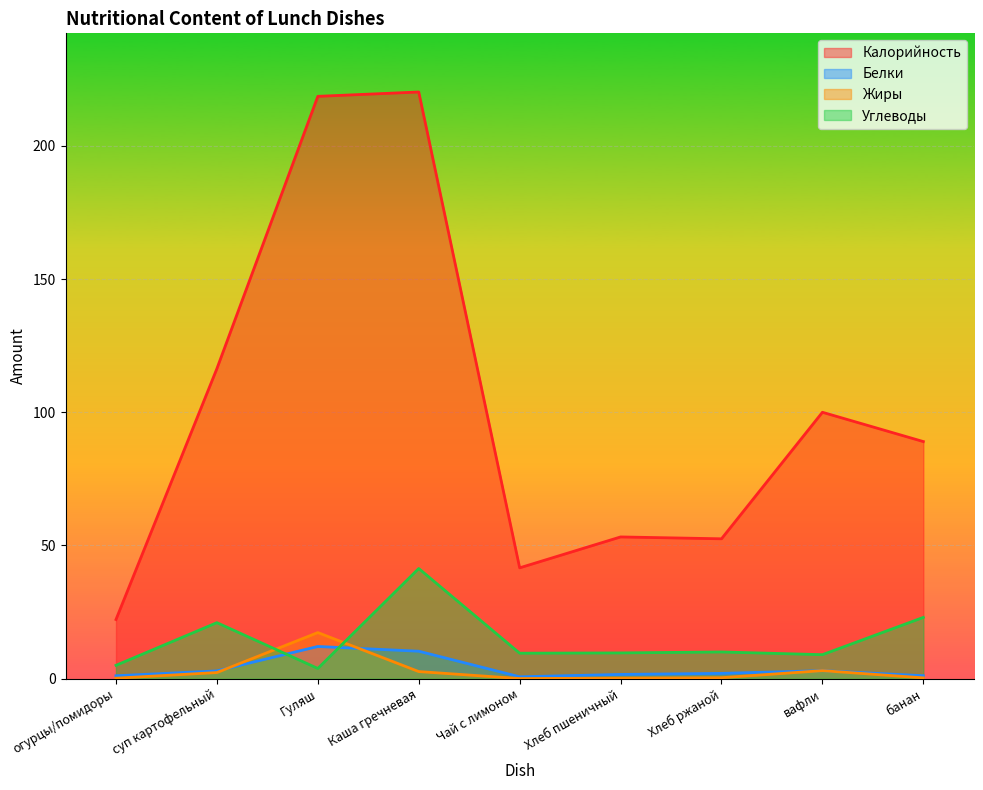

What is the difference between the maximum and minimum values in the Калорийность series?

198.0